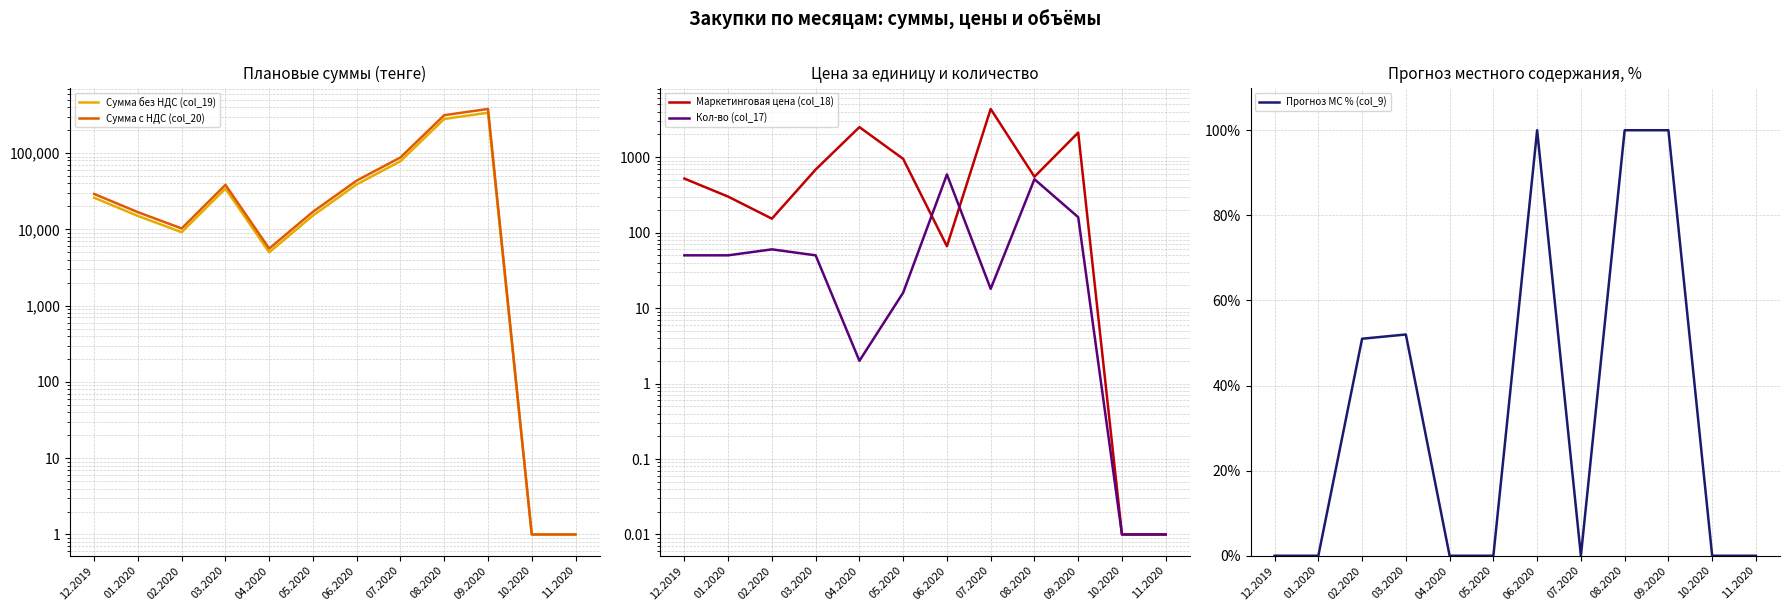

Which series has the largest total across all categories?

Сумма с НДС (col_20)